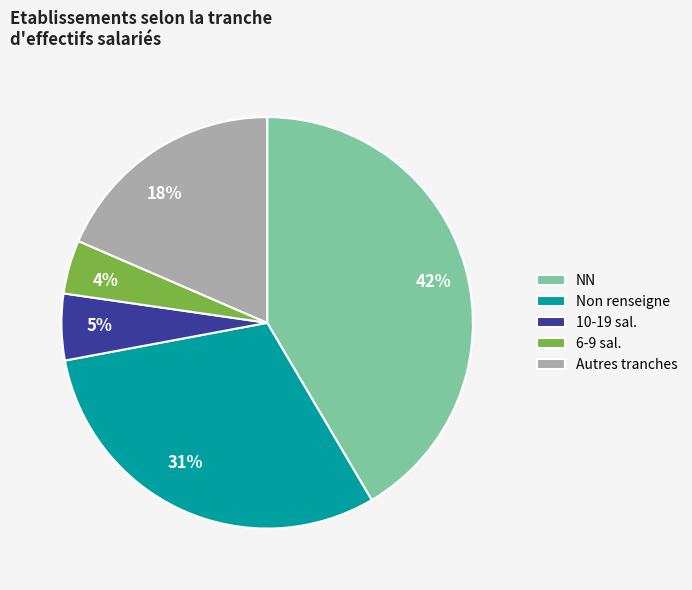

Does any single category account for the majority?

No